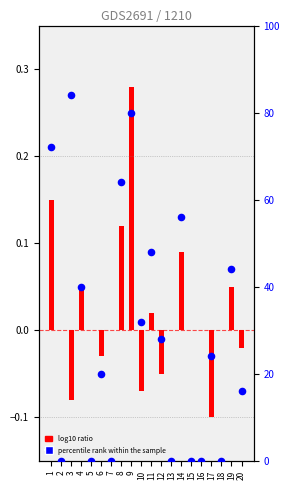

At how many categories does at least one series exceed 61?

4